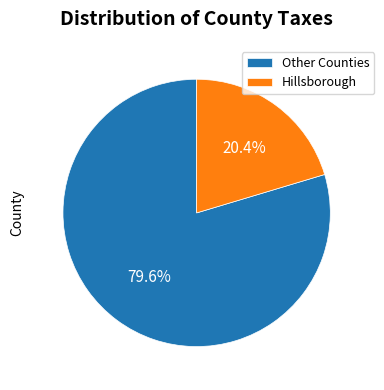

What is the ratio of the value at Hillsborough to the value at Other Counties?

0.3